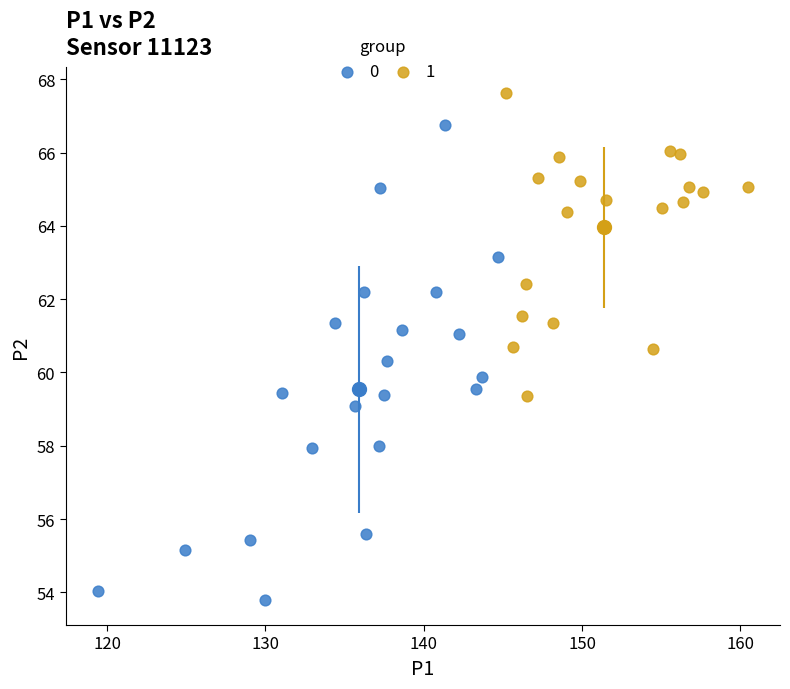

Which series has the largest Y range (max minus min)?

0